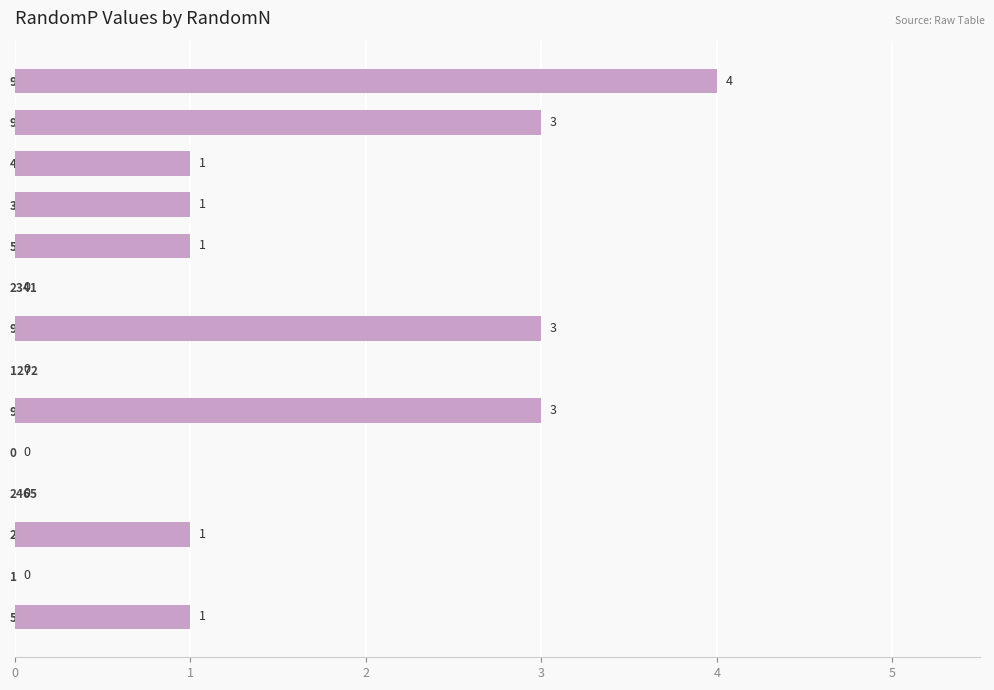

Are the bars horizontal?

Yes